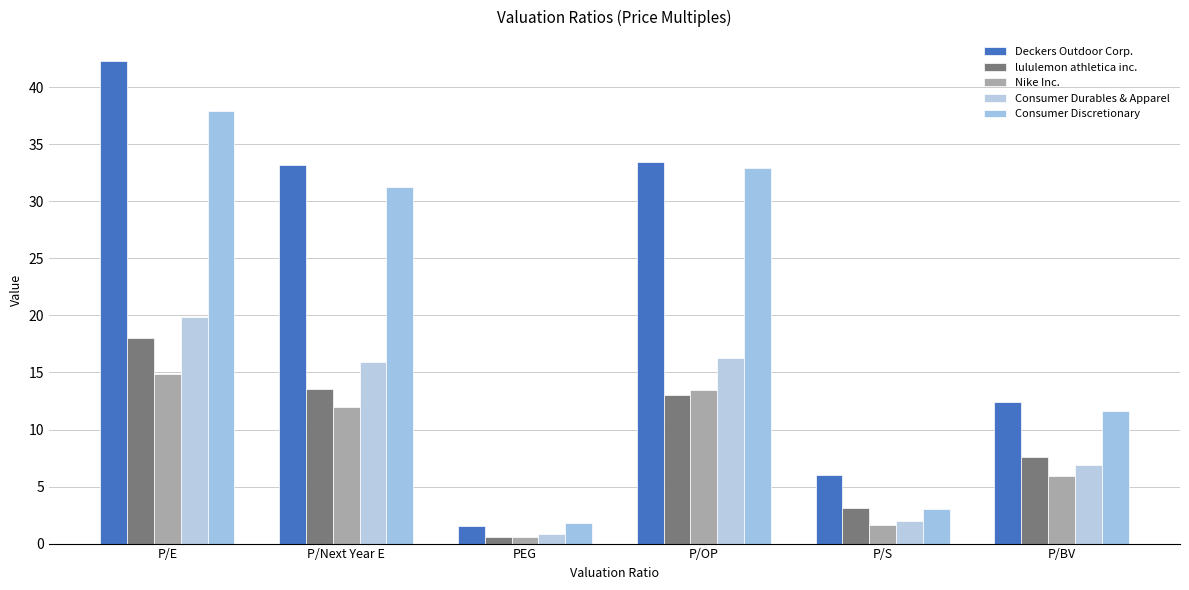

Does the chart contain stacked bars?

No